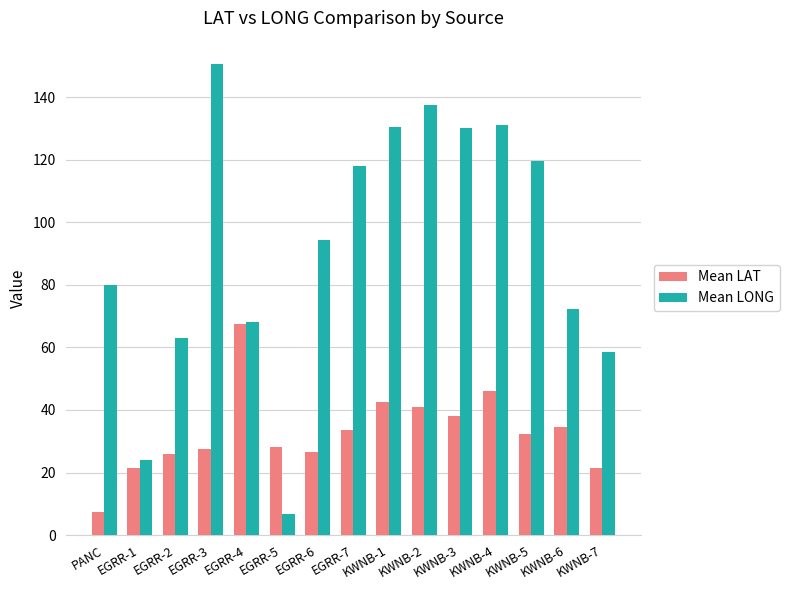

How many bars are there in each group?

2